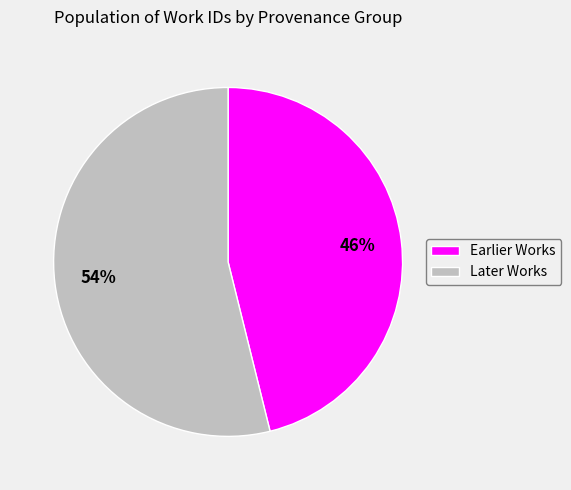

To the nearest percent, what is the difference between the largest and smallest slice percentages?

8%